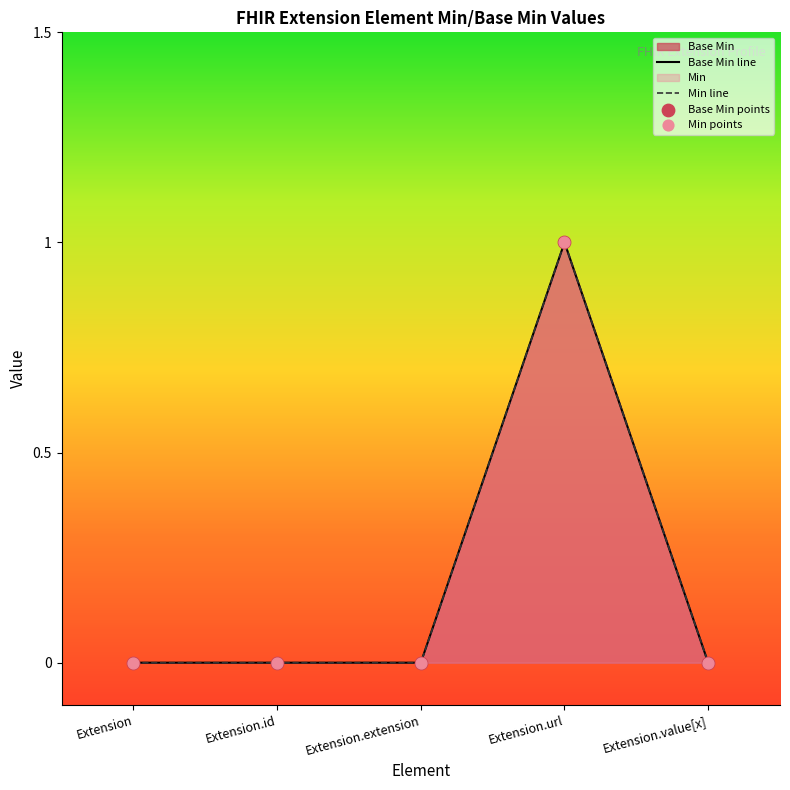

Which series contains the lowest Y value?

Base Min line